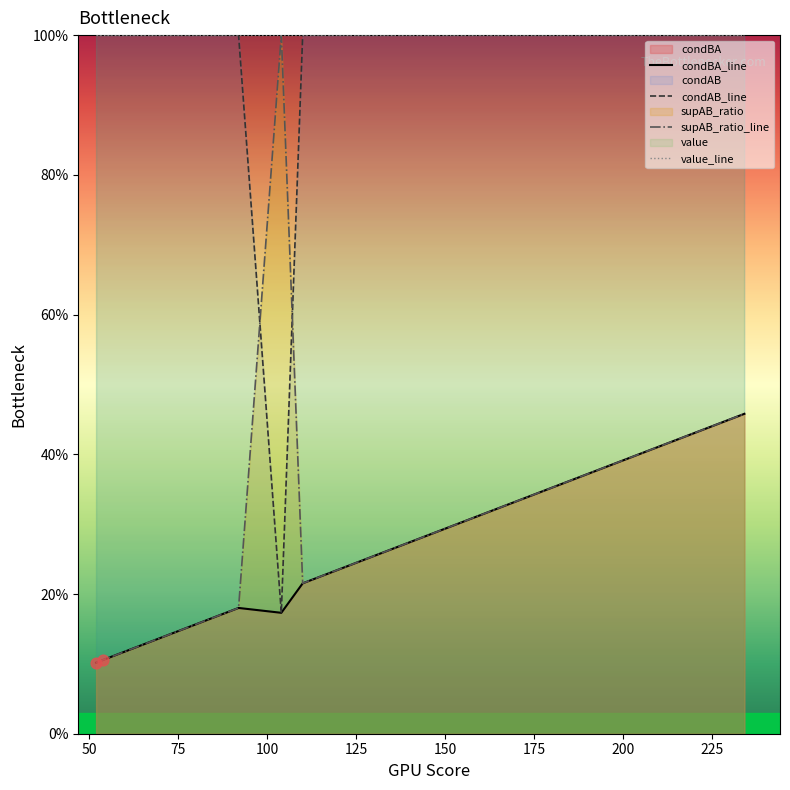

Which series contains the highest Y value?

condAB_line